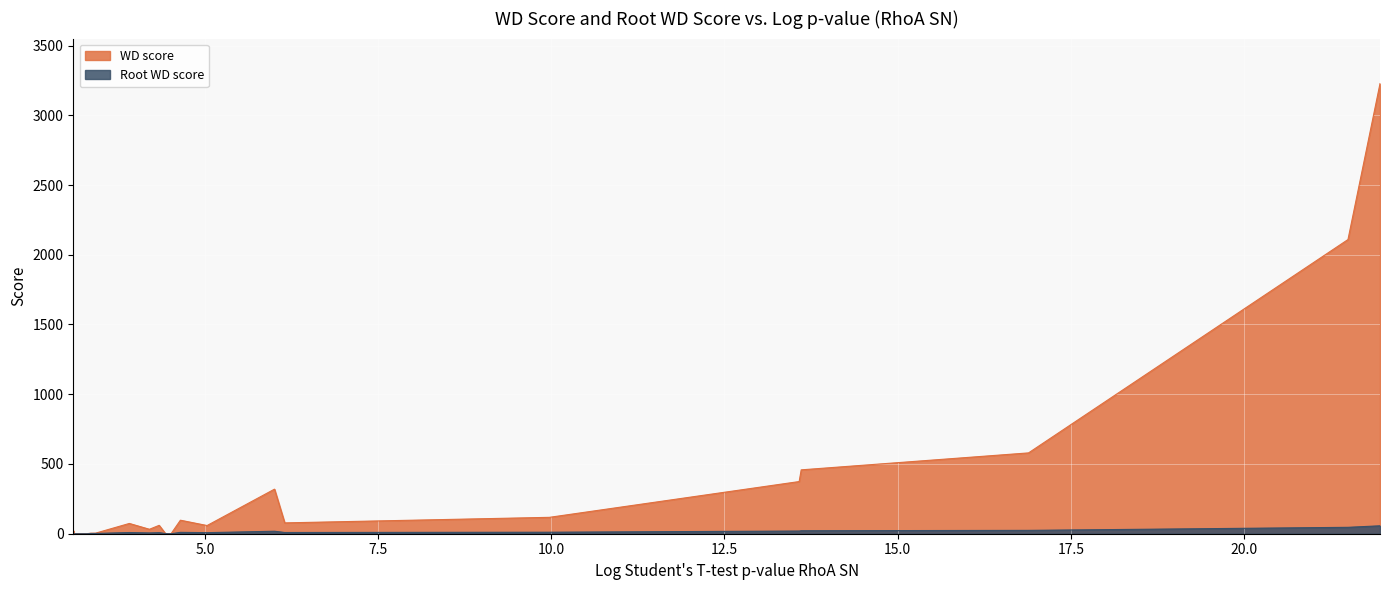

List the series in order of their peak value, highest first.

WD score, Root WD score